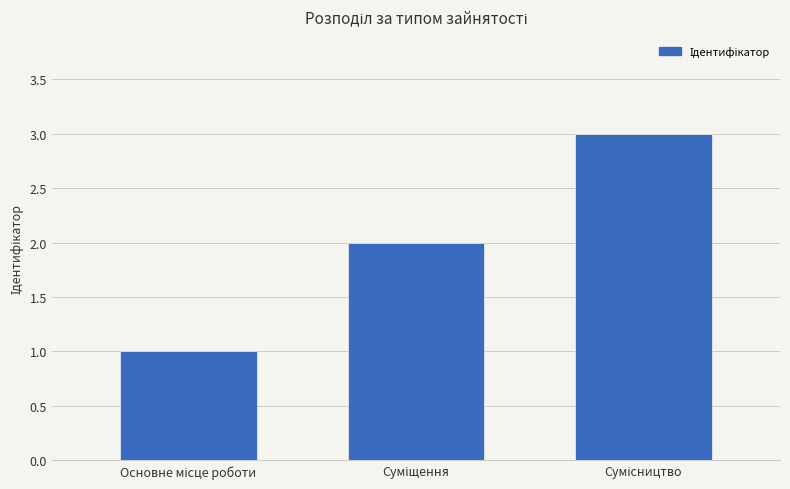

What is the greatest value displayed?

3